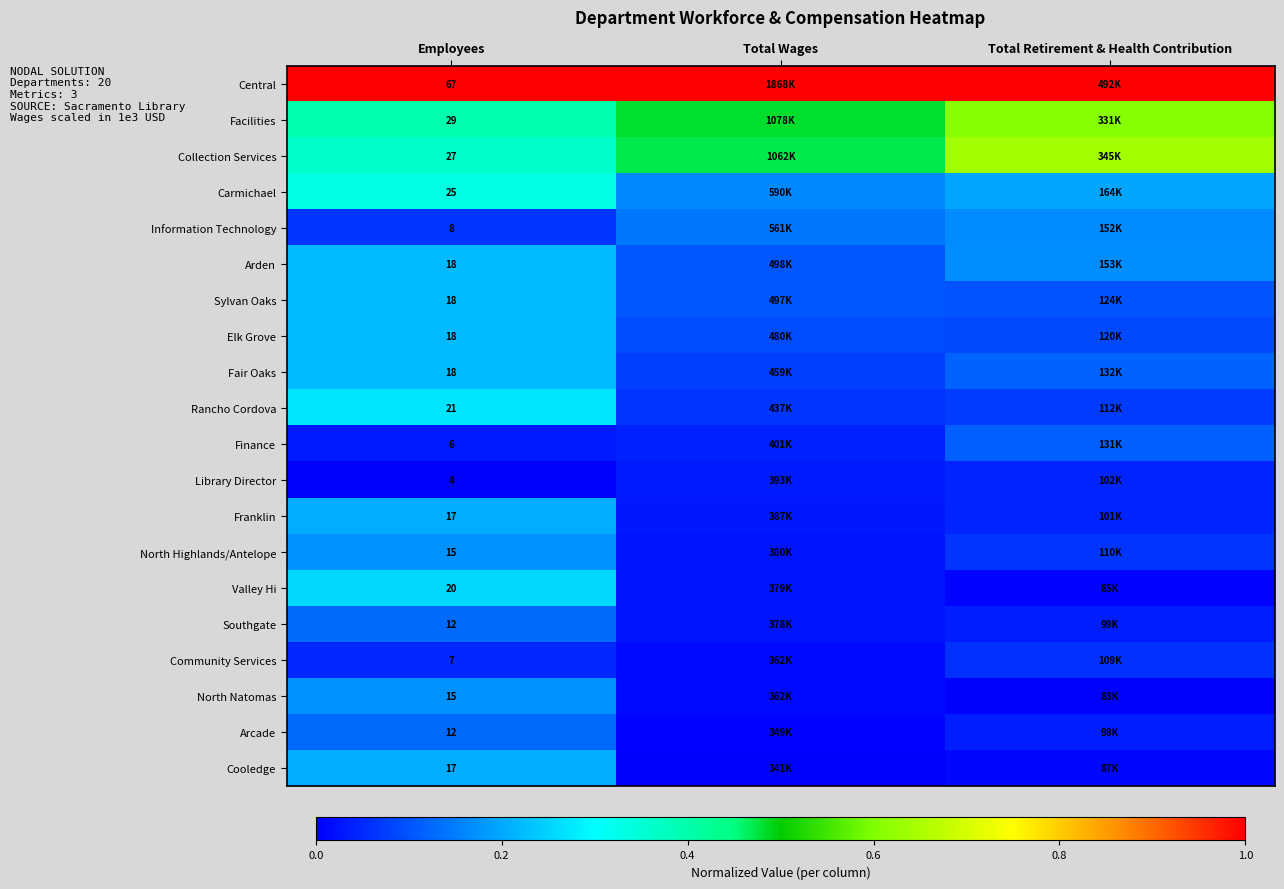

Rank the categories by Sylvan Oaks value from lowest to highest.

Total Retirement & Health Contribution, Total Wages, Employees